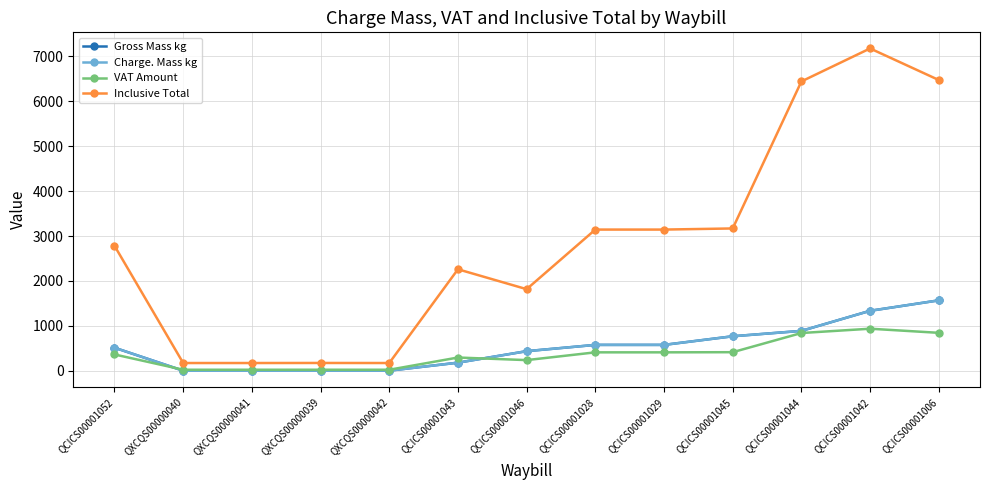

Reading right to left, list all the values displayed in this chart.

Gross Mass kg: QCICS00001006=1567.5	QCICS00001042=1335.0	QCICS00001044=887.8	QCICS00001045=768.0	QCICS00001029=576.0	QCICS00001028=576.0	QCICS00001046=436.0	QCICS00001043=180.0	QXCQS00000042=2.3	QXCQS00000039=1.5	QXCQS00000041=1.0	QXCQS00000040=1.0	QCICS00001052=513.0
Charge. Mass kg: QCICS00001006=1567.5	QCICS00001042=1335.0	QCICS00001044=887.8	QCICS00001045=768.0	QCICS00001029=576.0	QCICS00001028=576.0	QCICS00001046=436.0	QCICS00001043=180.0	QXCQS00000042=2.3	QXCQS00000039=1.5	QXCQS00000041=1.0	QXCQS00000040=1.0	QCICS00001052=513.0
VAT Amount: QCICS00001006=844.4	QCICS00001042=936.1	QCICS00001044=840.3	QCICS00001045=413.3	QCICS00001029=410.0	QCICS00001028=410.0	QCICS00001046=236.9	QCICS00001043=294.7	QXCQS00000042=22.5	QXCQS00000039=22.6	QXCQS00000041=22.4	QXCQS00000040=22.4	QCICS00001052=363.0
Inclusive Total: QCICS00001006=6473.4	QCICS00001042=7176.4	QCICS00001044=6442.0	QCICS00001045=3168.5	QCICS00001029=3143.5	QCICS00001028=3143.5	QCICS00001046=1816.5	QCICS00001043=2259.5	QXCQS00000042=172.1	QXCQS00000039=173.4	QXCQS00000041=172.1	QXCQS00000040=172.1	QCICS00001052=2782.9